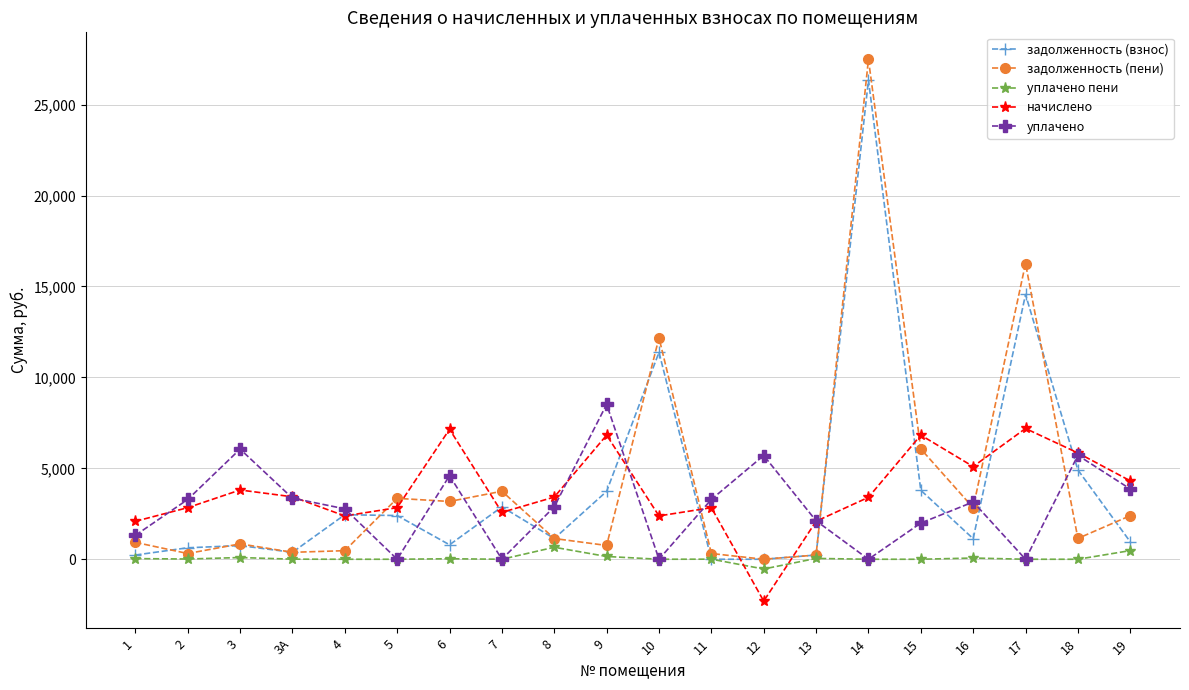

Is the value of задолженность (взнос) at 16 greater than the value of уплачено пени at 17?

Yes